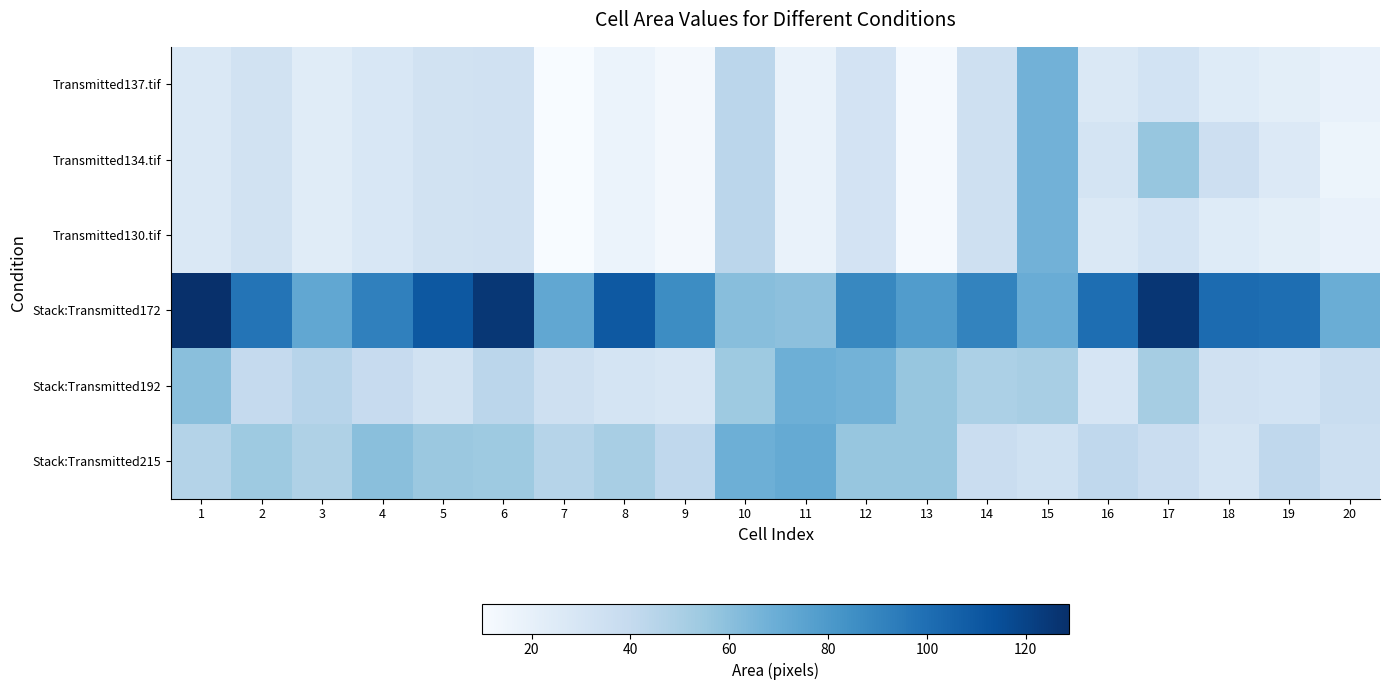

What is the smallest value displayed?

10.0